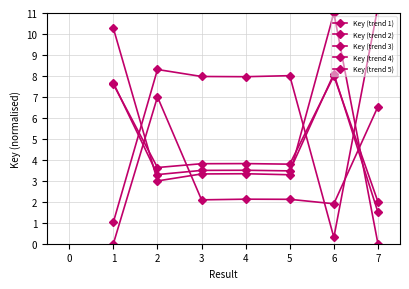

True or false: Key (trend 1) and Key (trend 2) cross at least once.

True